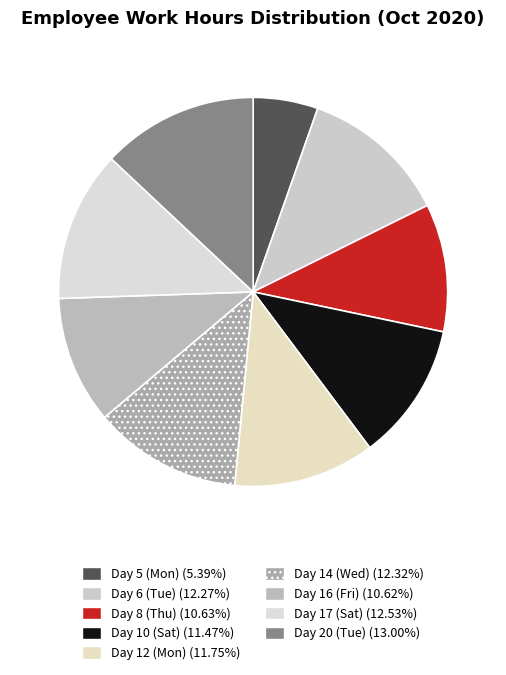

Which has a higher value, Day 12 (Mon) or Day 6 (Tue)?

Day 6 (Tue)